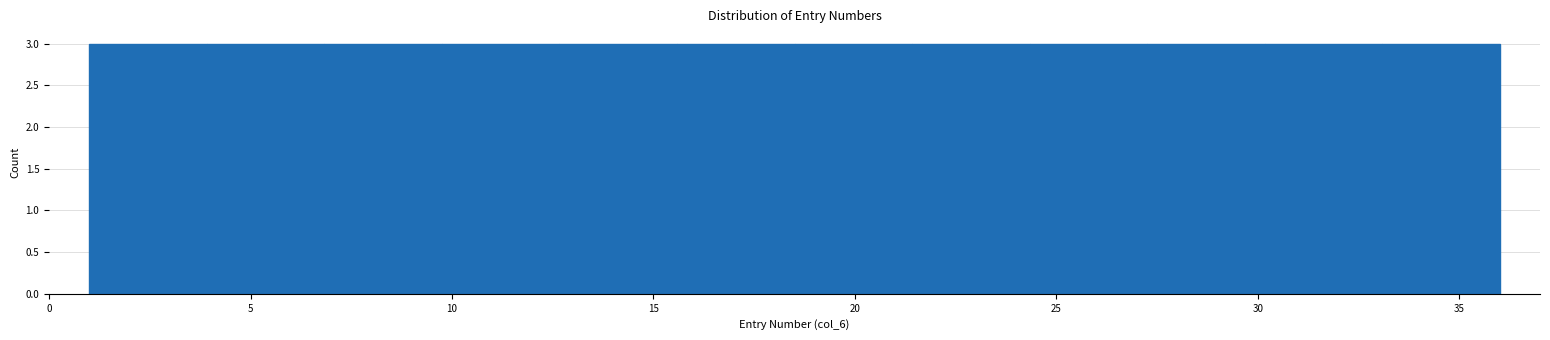

Reading left to right, list every bar in this chart as the range it spans on the x-axis followed by its height. Neither the bar edges nor the heights are printed on the chart, so give them approximately, as read against the axes.

1.0 to 4.0: 3
4.0 to 7.0: 3
7.0 to 10.0: 3
10.0 to 12.5: 3
12.5 to 15.5: 3
15.5 to 18.5: 3
18.5 to 21.5: 3
21.5 to 24.5: 3
24.5 to 27.5: 3
27.5 to 30.0: 3
30.0 to 33.0: 3
33.0 to 36.0: 3